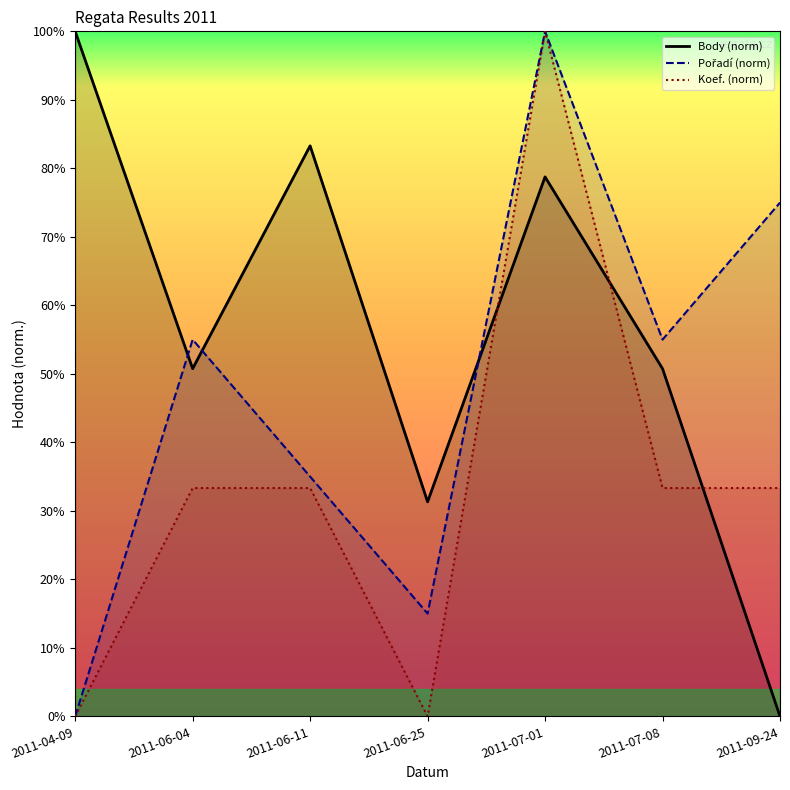

Does the chart have visible grid lines?

No